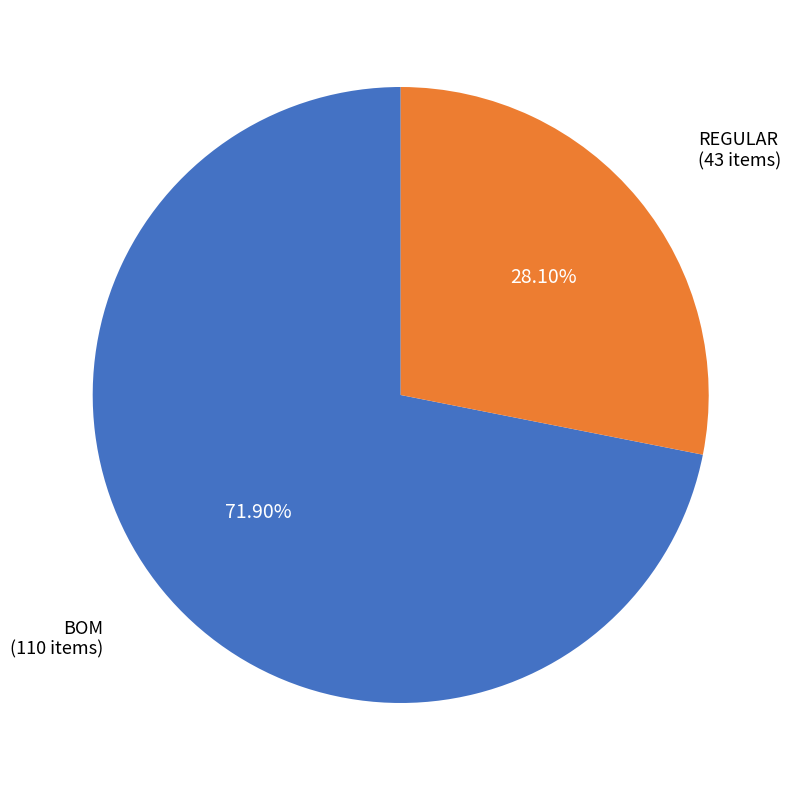

How many segments does this pie chart have?

2